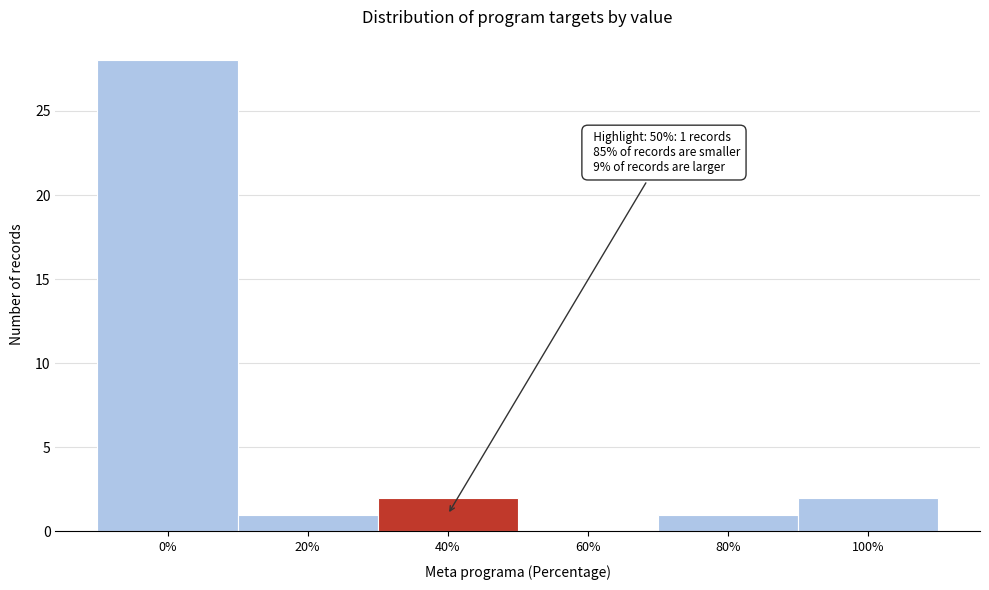

Reading left to right, what are all the values shown in this chart?

0%=28	20%=1	40%=2	60%=0	80%=1	100%=2